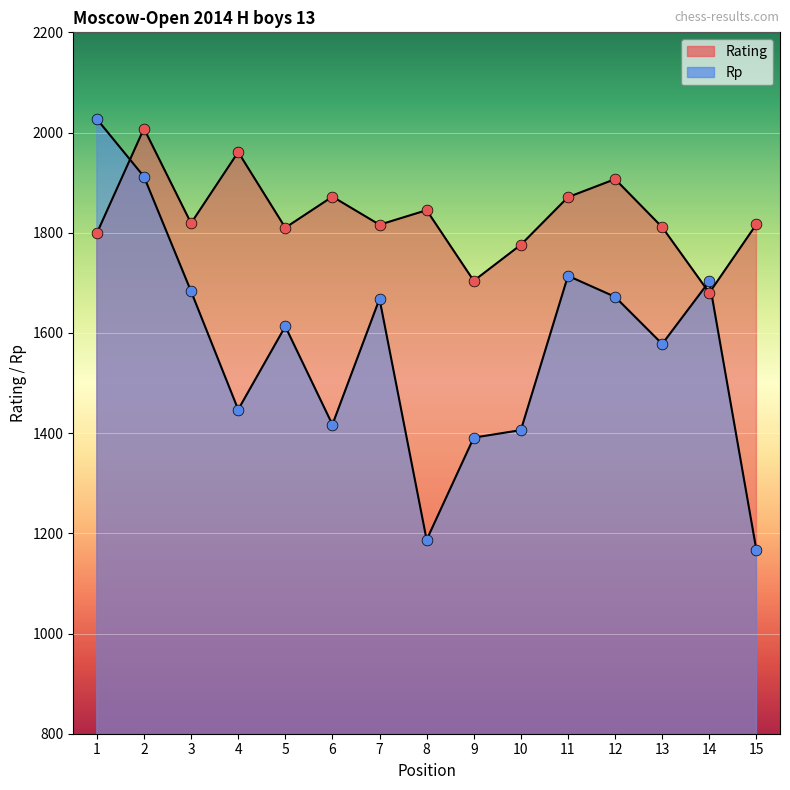

At how many categories does at least one series exceed 1186?

15